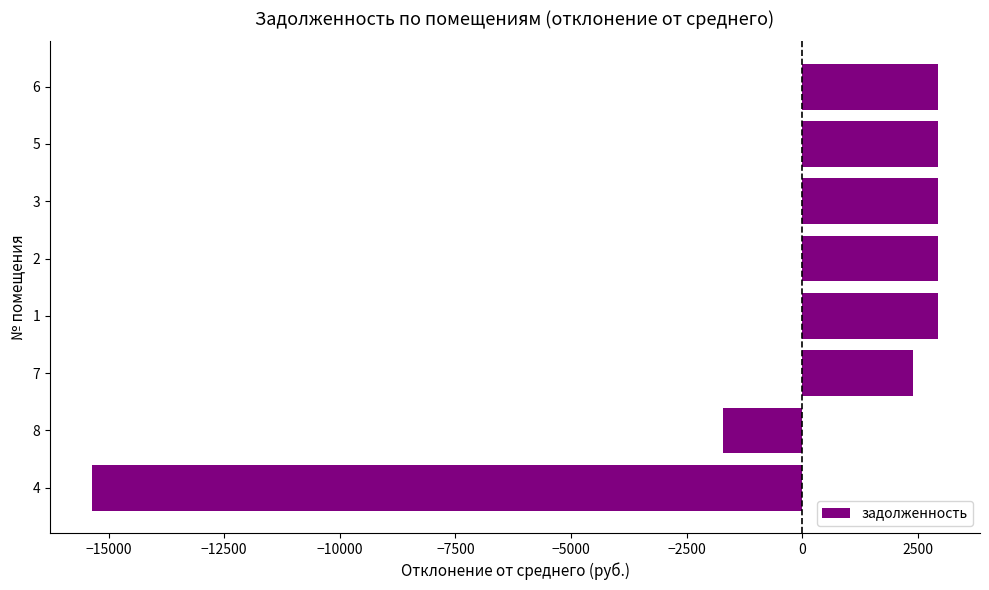

How many positive values are there?

6